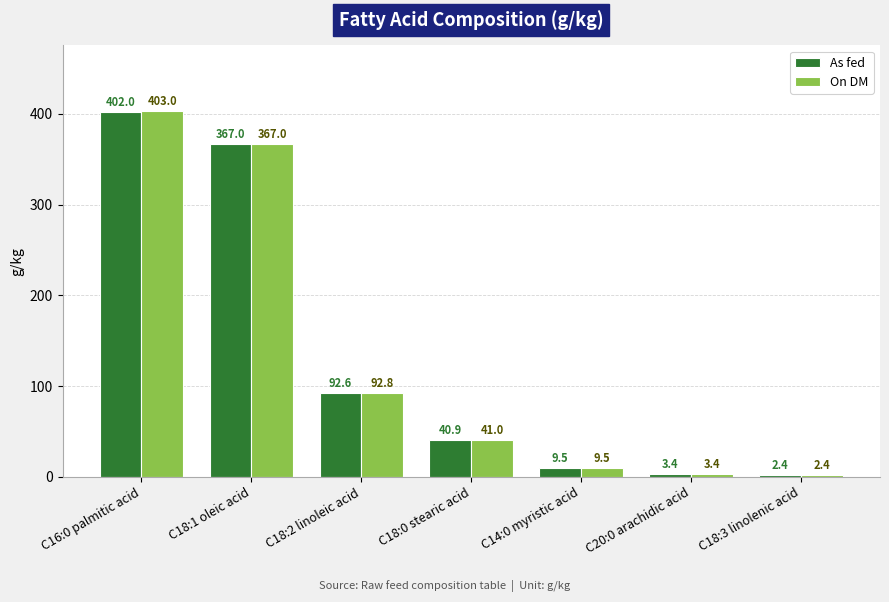

List the series in order of their peak value, highest first.

On DM, As fed